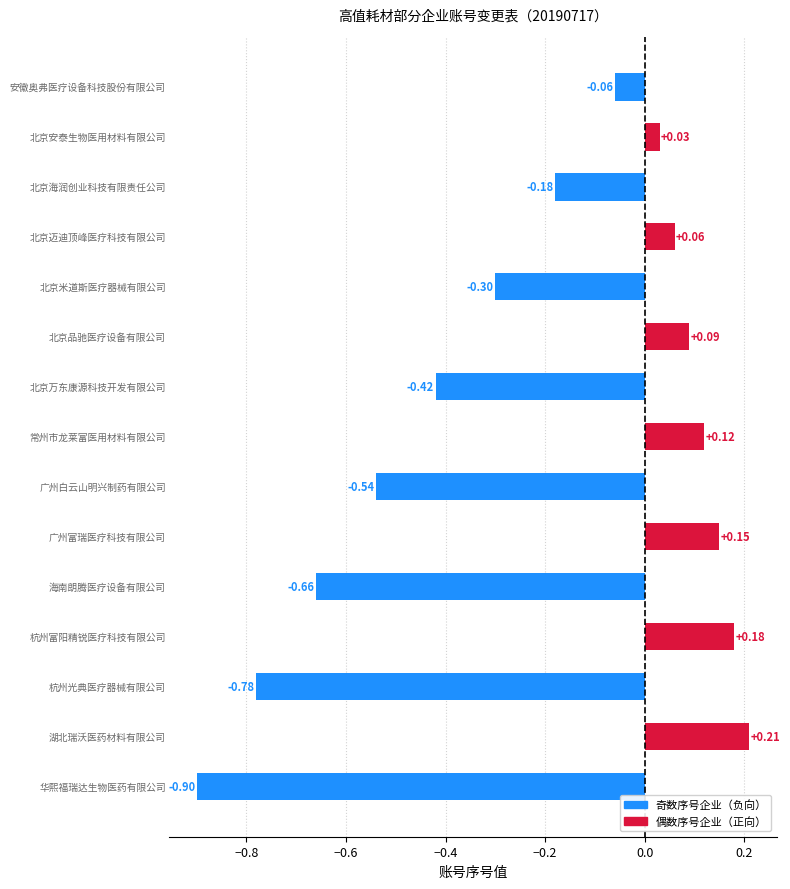

What is the difference between the second highest and second lowest values?

1.0